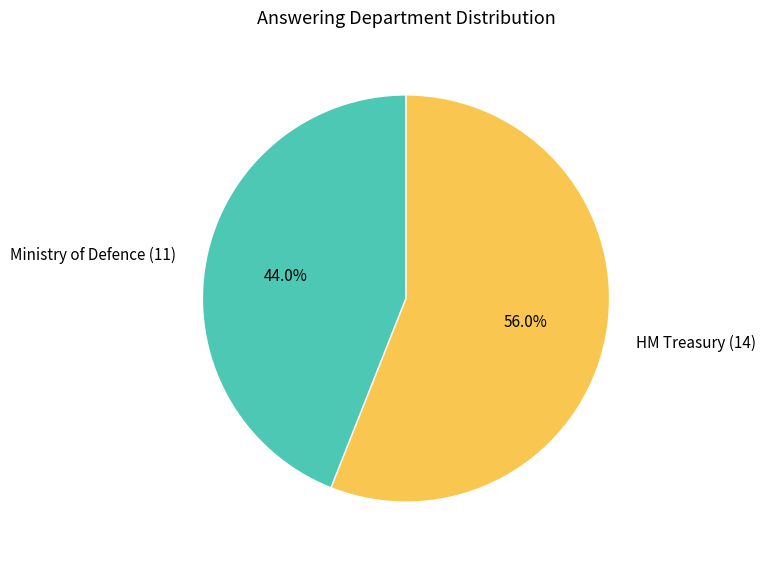

What percentage is the HM Treasury (14) slice, to the nearest percent?

56%